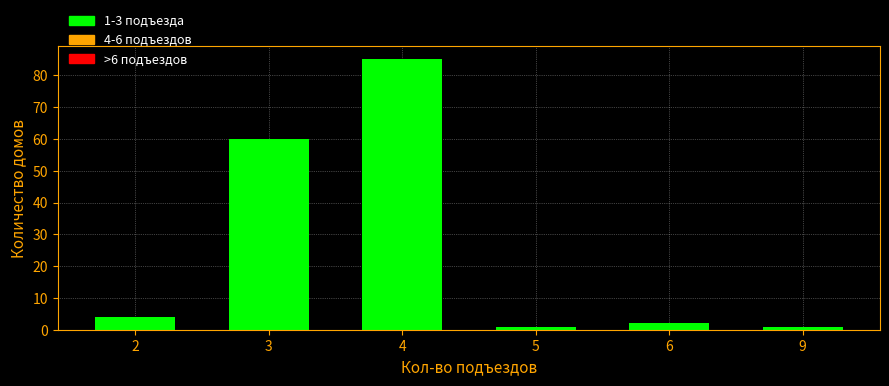

Reading right to left, extract all data points from this chart.

9=1	6=2	5=1	4=85	3=60	2=4